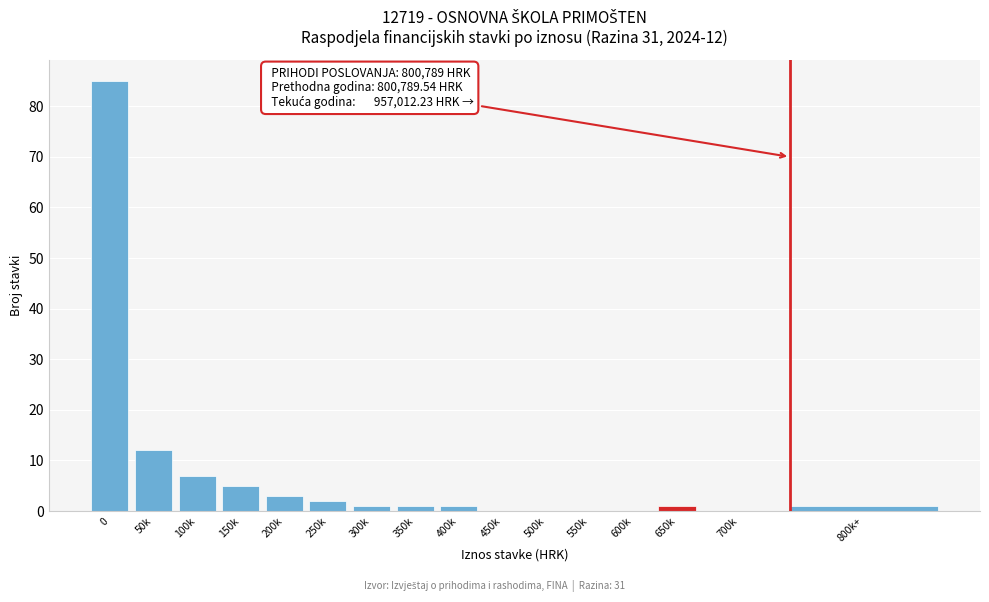

Reading left to right, extract all data points from this chart.

0=85	50k=12	100k=7	150k=5	200k=3	250k=2	300k=1	350k=1	400k=1	450k=0	500k=0	550k=0	600k=0	650k=1	700k=0	800k+=1